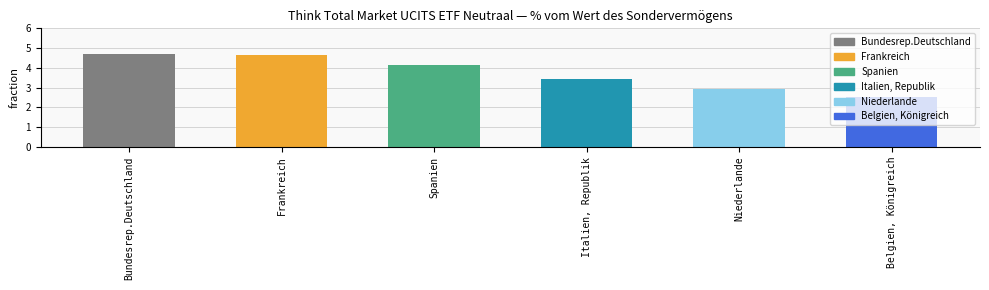

Where does the data first go above 4?

Bundesrep.Deutschland